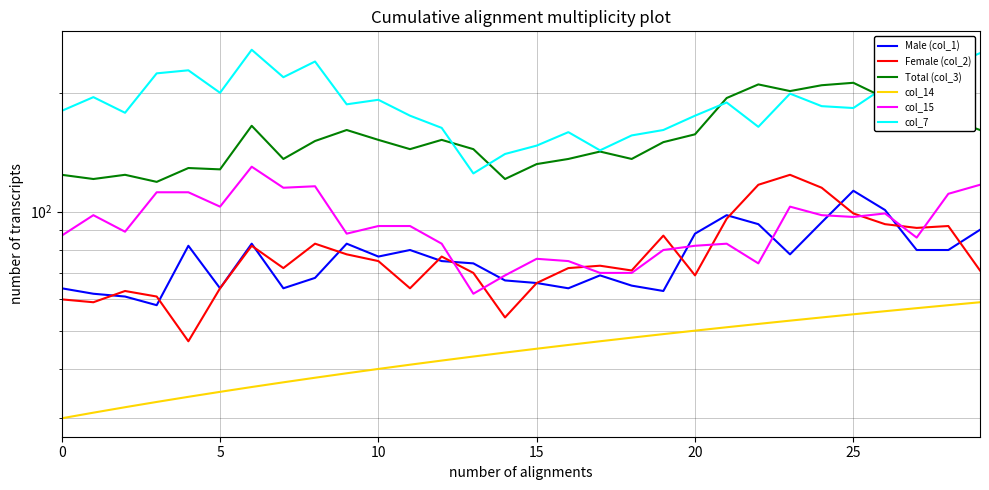

Reading left to right, list all the values displayed in this chart.

Male (col_1): 64	62	61	58	82	64	83	64	68	83	77	80	75	74	67	66	64	69	65	63	88	98	93	78	94	113	101	80	80	90
Female (col_2): 60	59	63	61	47	64	82	72	83	78	75	64	77	70	54	66	72	73	71	87	69	96	117	124	115	99	93	91	92	71
Total (col_3): 124	121	124	119	129	128	165	136	151	161	152	144	152	144	121	132	136	142	136	150	157	194	210	202	209	212	194	171	172	161
col_14: 30	31	32	33	34	35	36	37	38	39	40	41	42	43	44	45	46	47	48	49	50	51	52	53	54	55	56	57	58	59
col_15: 87	98	89	112	112	103	130	115	116	88	92	92	83	62	69	76	75	70	70	80	82	83	74	103	98	97	99	86	111	117
col_7: 180	195	178	224	228	200	257	219	240	187	192	175	163	125	140	147	159	143	156	161	175	189	164	199	185	183	207	184	233	252